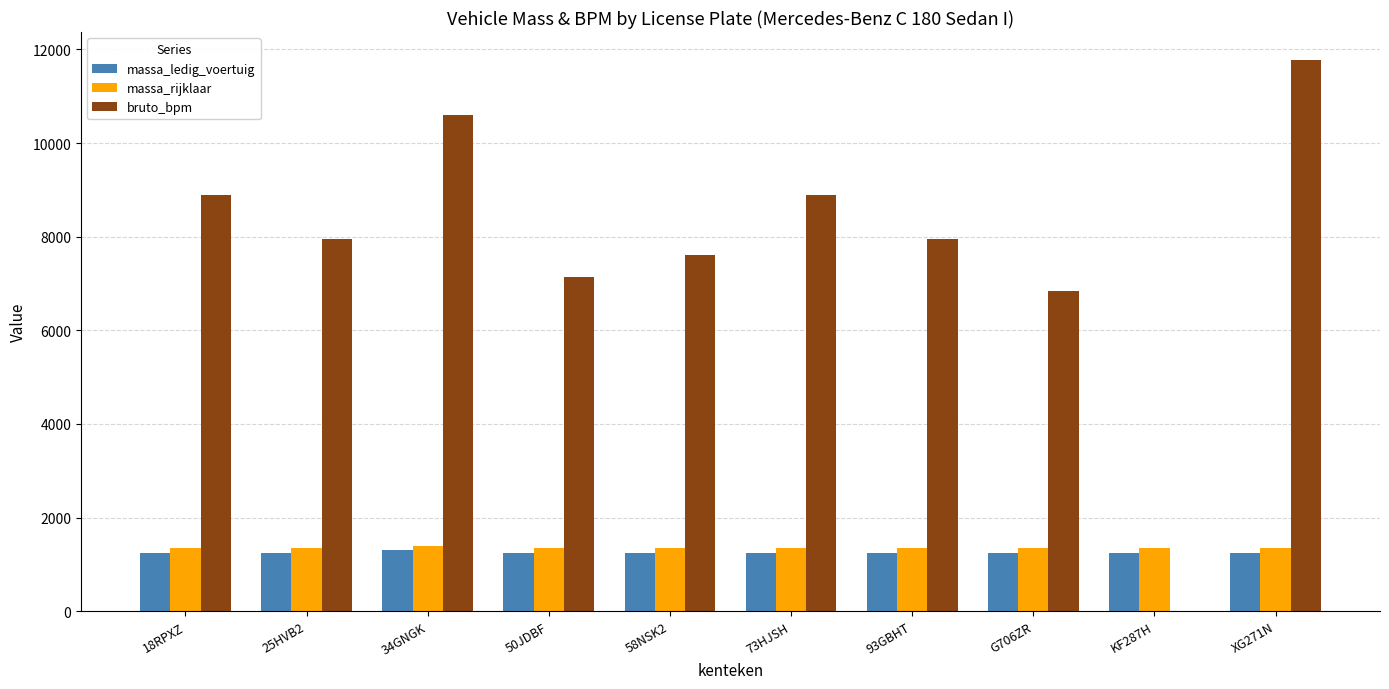

Which series has the largest total across all categories?

bruto_bpm